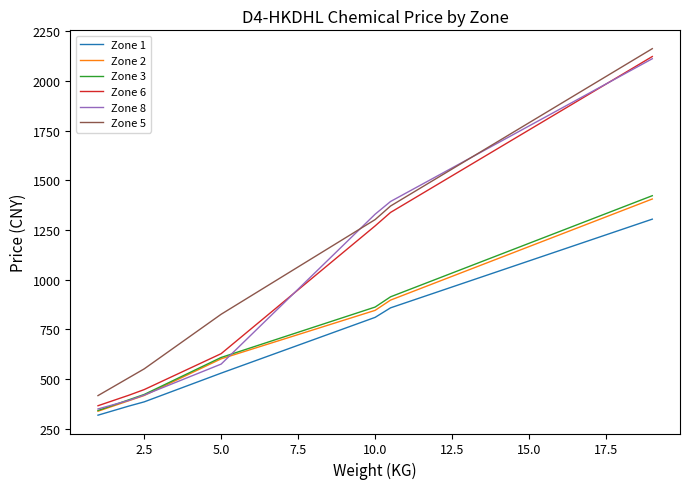

True or false: Zone 1 and Zone 6 cross at least once.

False